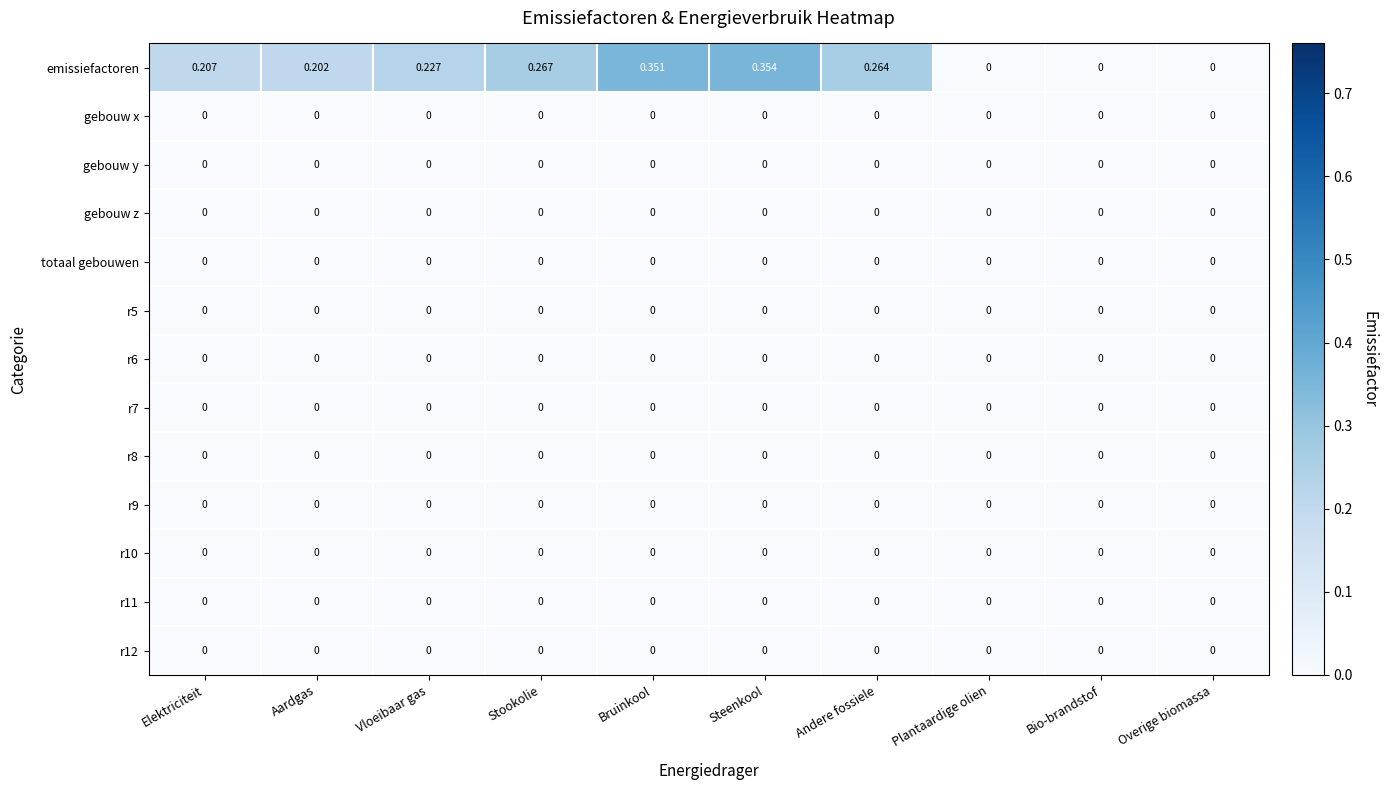

Which series has the largest total across all categories?

emissiefactoren